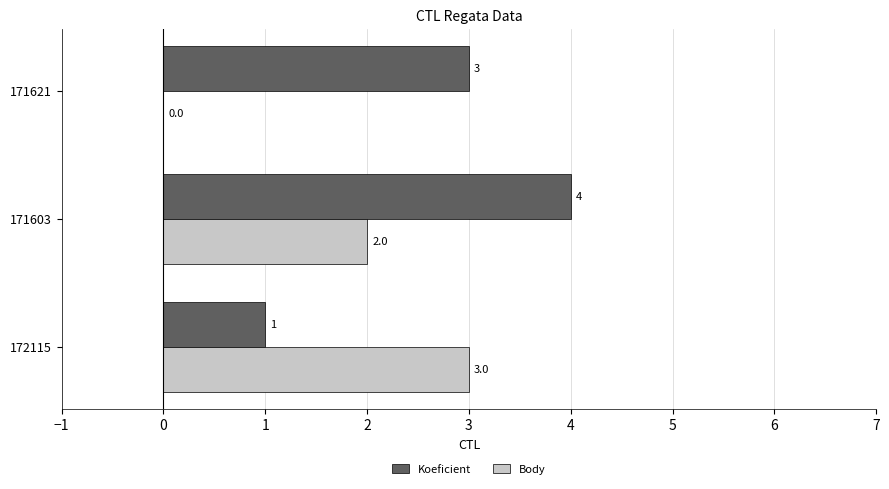

Count the Koeficient values in the range 1 to 4.

3